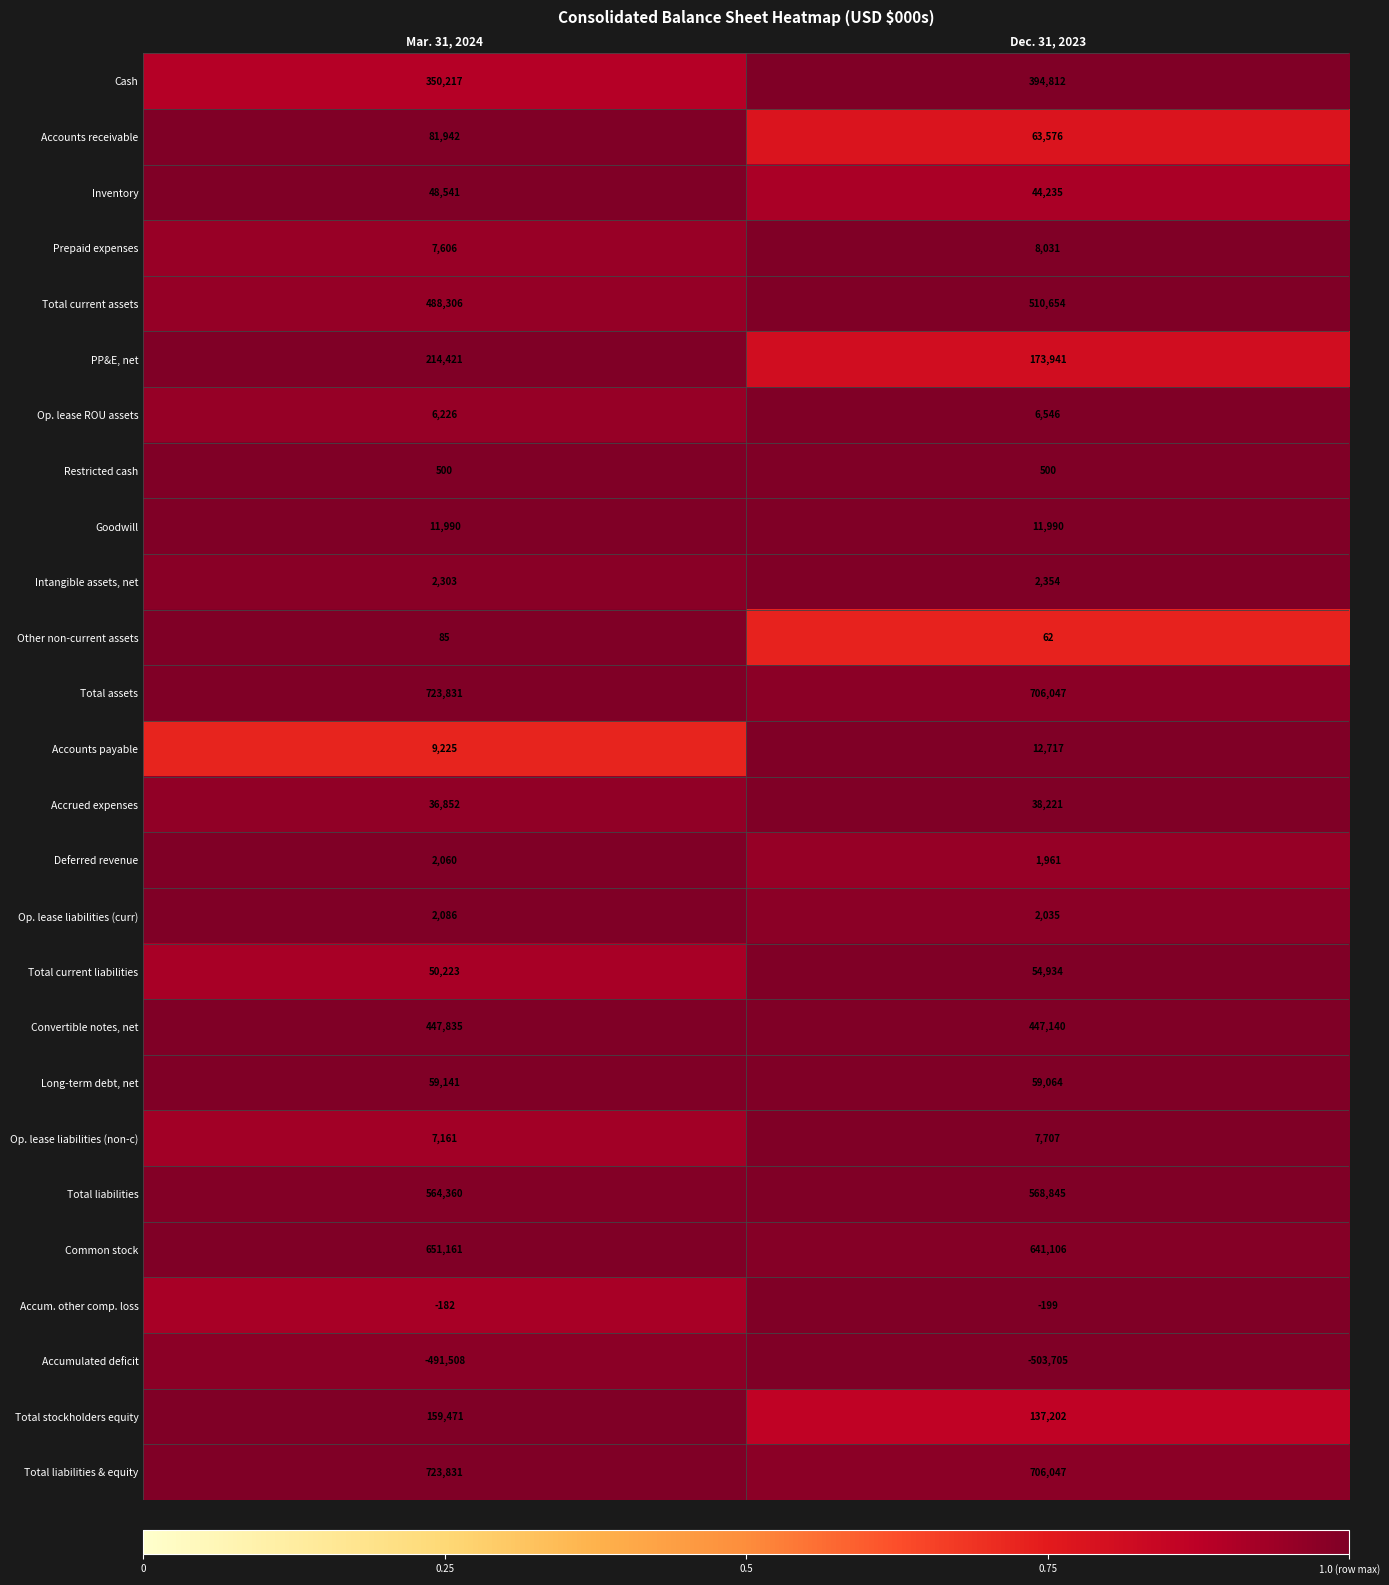

Where is Cash nearest to the value 372514?

Mar. 31, 2024